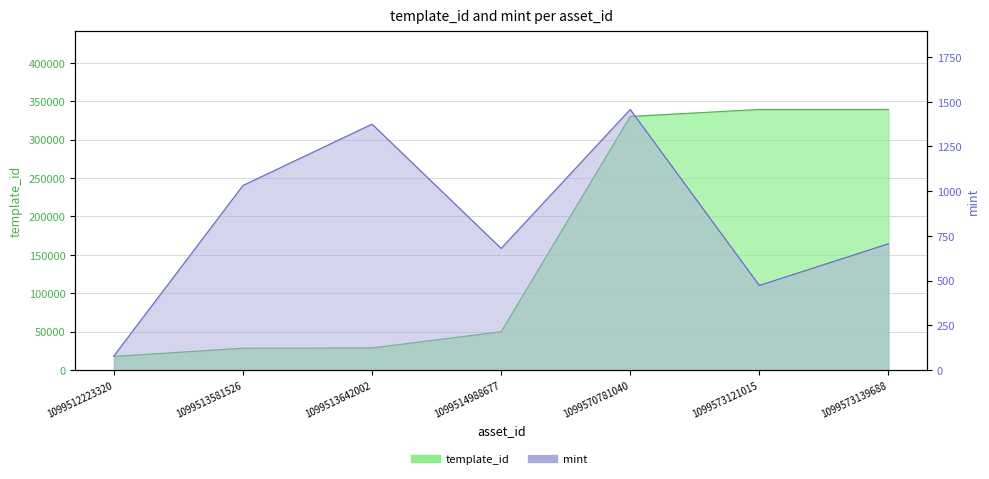

At which category is the sum across all series the highest?

1099573139688